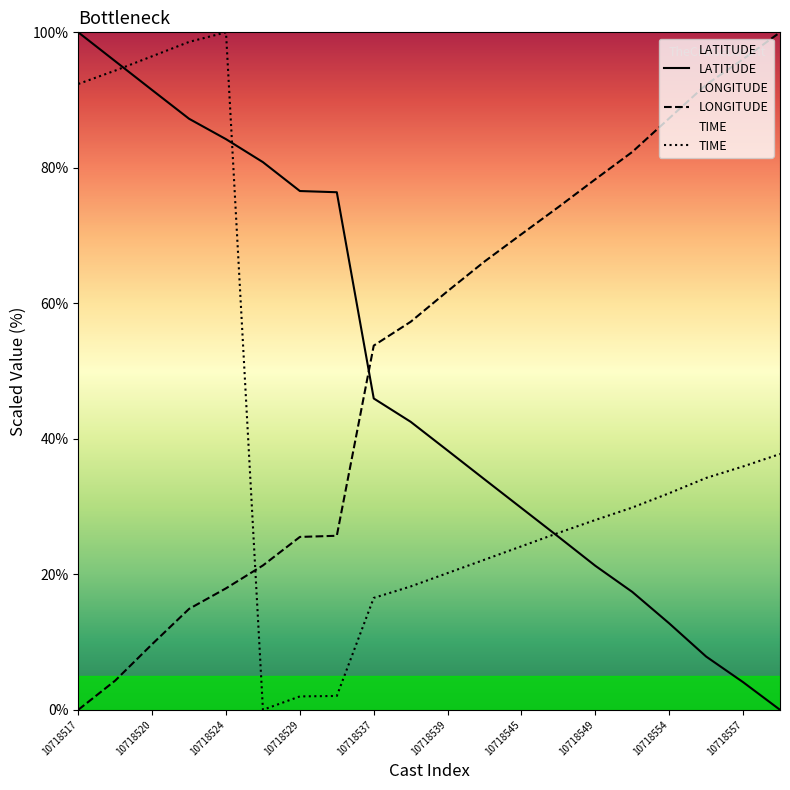

What is the sum of all TIME values?

810.9